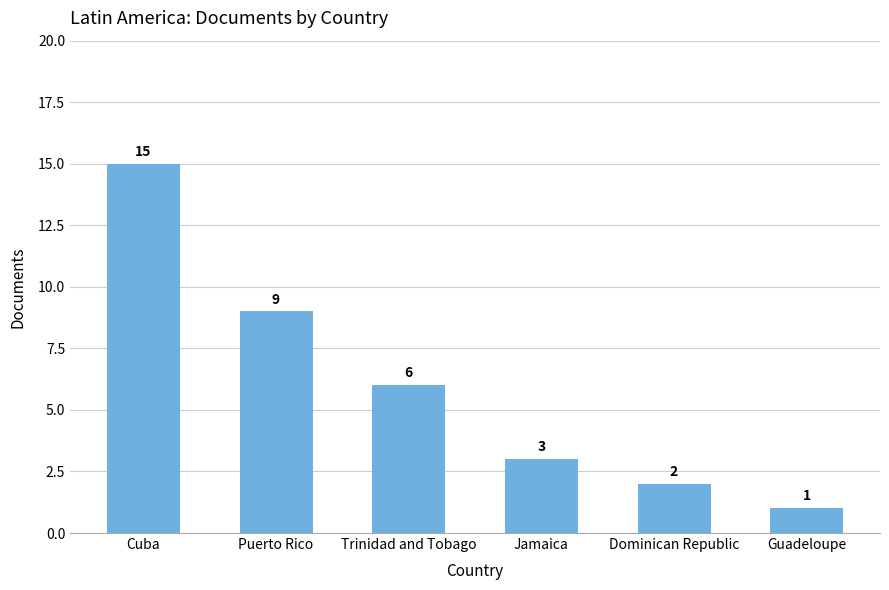

Reading left to right, transcribe all the data shown in this chart.

Cuba=15	Puerto Rico=9	Trinidad and Tobago=6	Jamaica=3	Dominican Republic=2	Guadeloupe=1